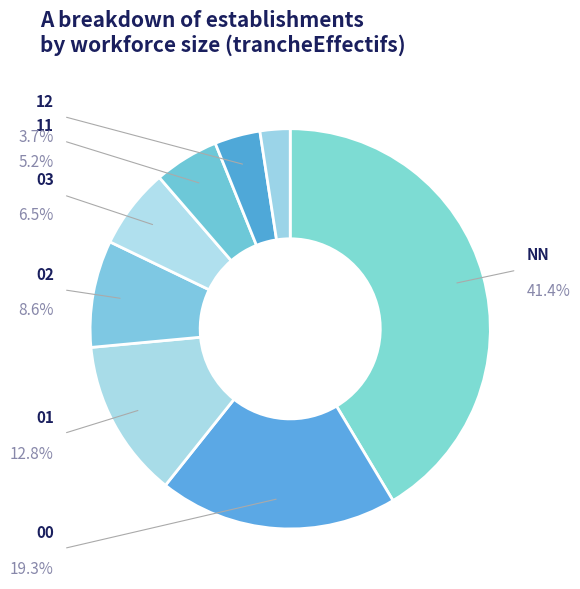

Which category has the smallest portion of the pie?

21